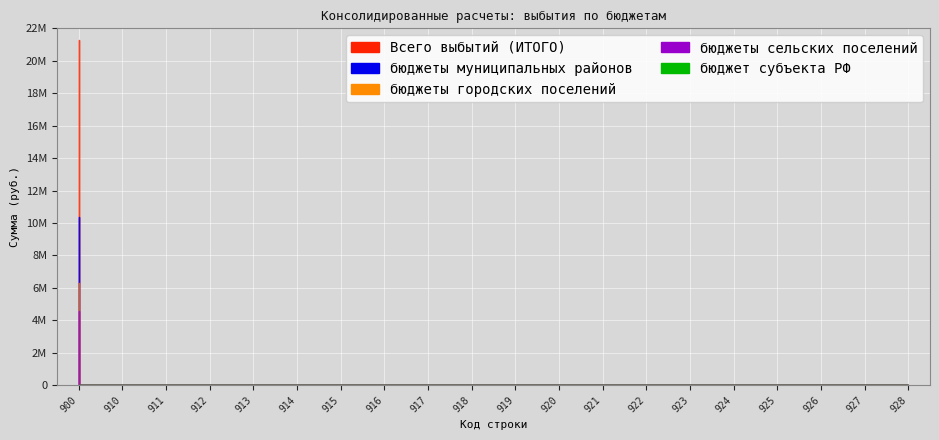

True or false: бюджеты городских поселений has more than 2 points higher than both neighbors.

False